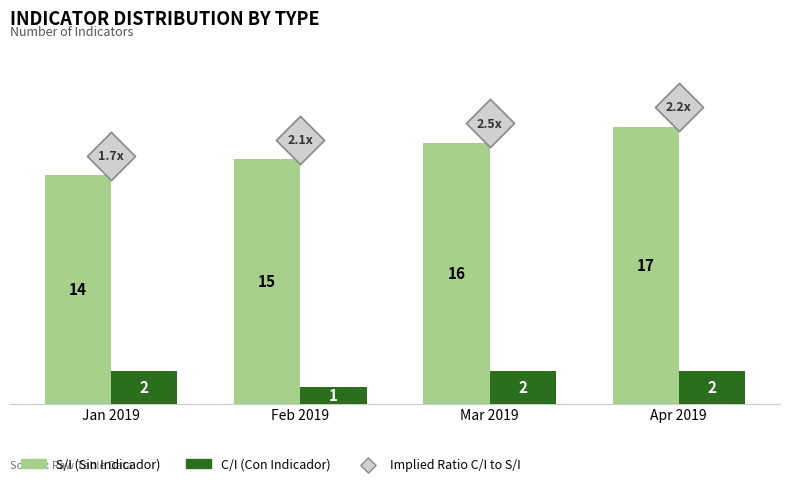

At how many categories does at least one series exceed 9?

4